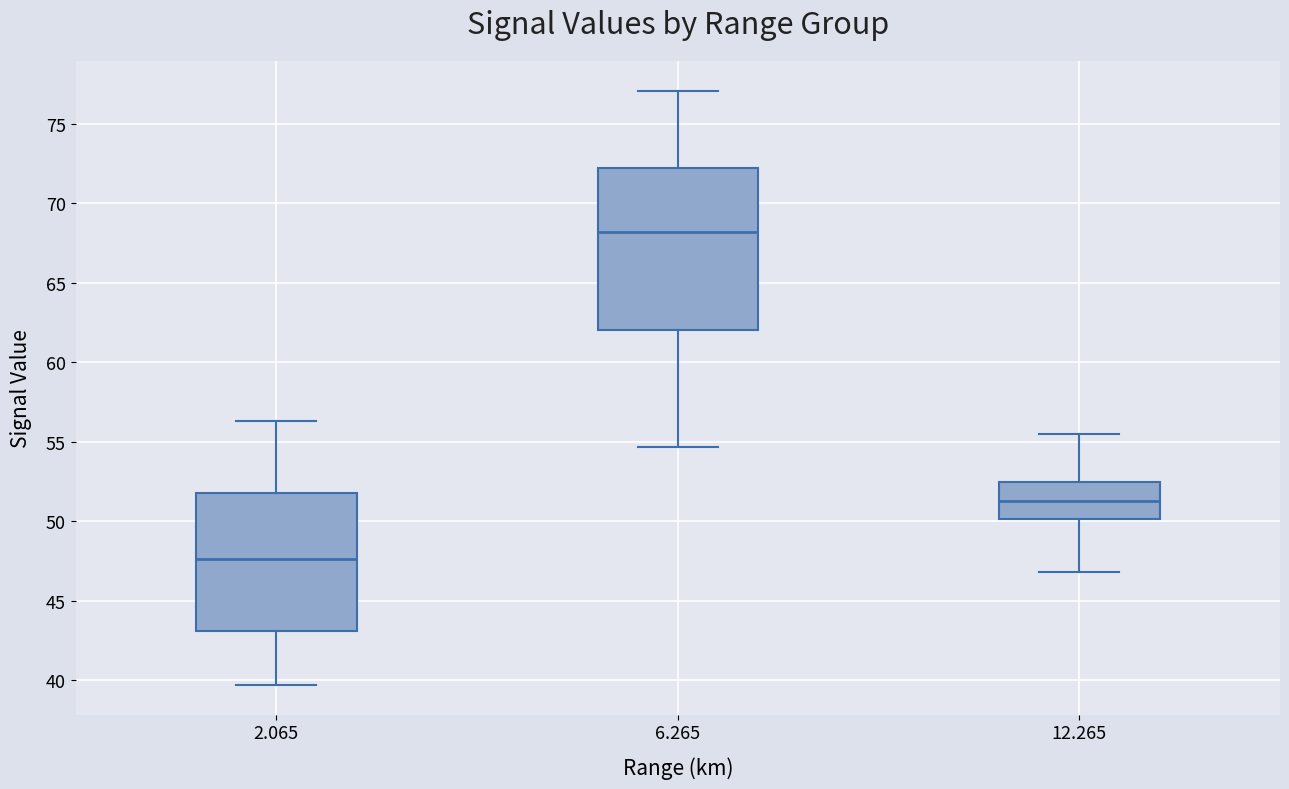

Where is the lower edge of the box at x = 2.065 on the y-axis? The values are not printed on the chart, so give them approximately, as read against the axis.

43.0